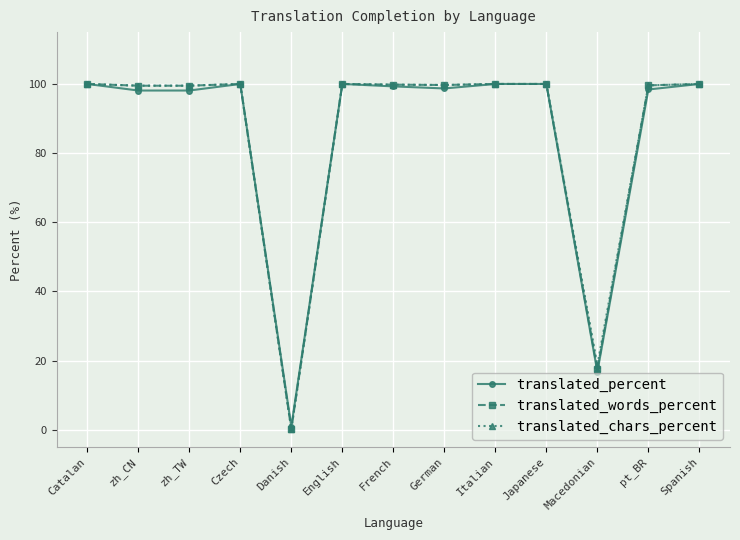

What are all the series names shown in the legend?

translated_percent, translated_words_percent, translated_chars_percent